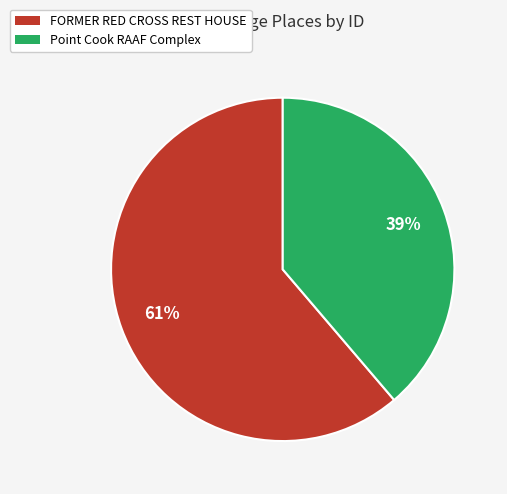

Approximately how many times larger is the value at FORMER RED CROSS REST HOUSE compared to Point Cook RAAF Complex?

1.6